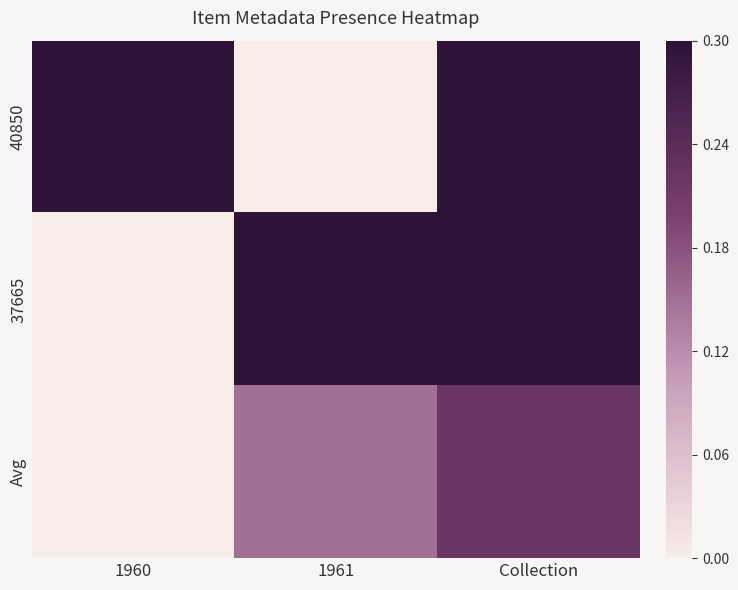

Which series has the widest spread of values?

40850